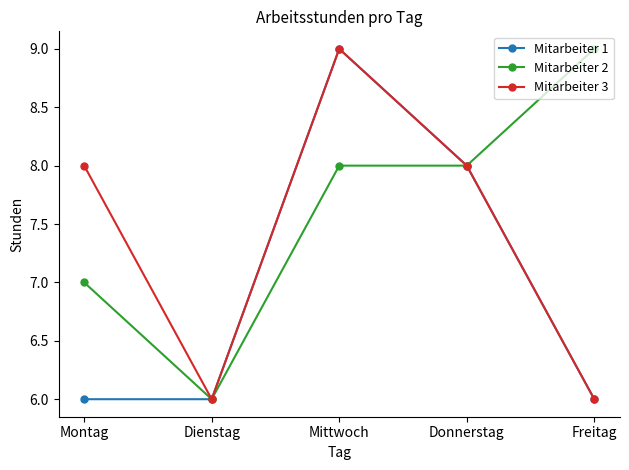

Is this an area chart (filled region under the line)?

No